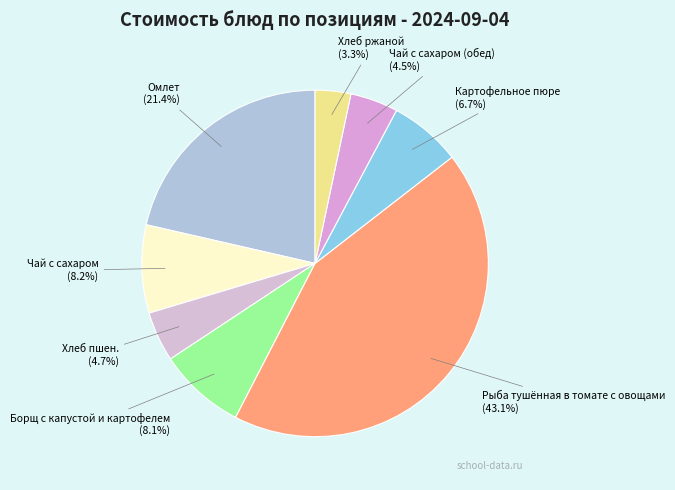

What percentage is NOT represented by Хлеб пшен.?

95.3%